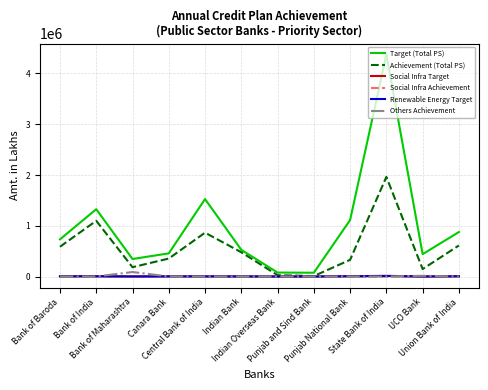

At which category is the sum across all series the highest?

State Bank of India